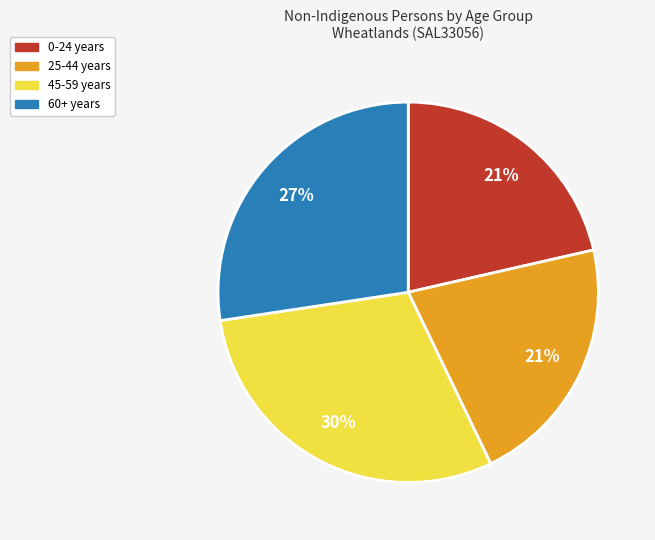

Is there any slice that represents more than half of the pie?

No